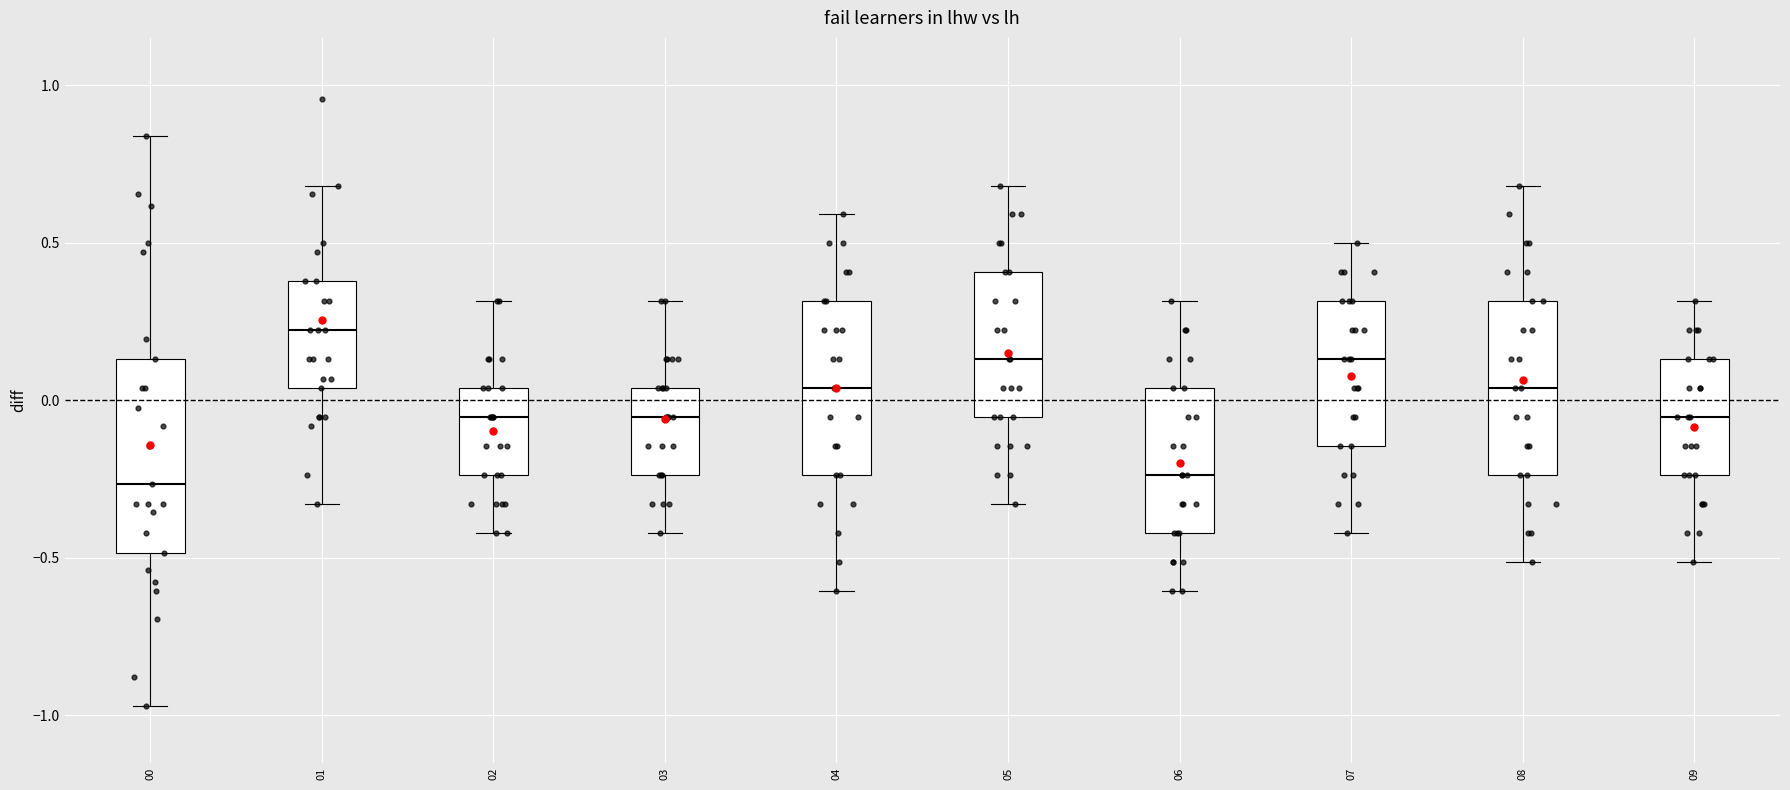

Reading left to right, transcribe this box plot: for each box, give where its median line is, the range the box spans, and where its two whiskers end, as read against the y-axis. The values are not printed on the chart, so give them approximately, as read against the axis.

00: median -0.25, box -0.50 to 0.15, whiskers -0.95 to 0.85
01: median 0.20, box 0.05 to 0.40, whiskers -0.35 to 0.70
02: median -0.05, box -0.25 to 0.05, whiskers -0.40 to 0.30
03: median -0.05, box -0.25 to 0.05, whiskers -0.40 to 0.30
04: median 0.05, box -0.25 to 0.30, whiskers -0.60 to 0.60
05: median 0.15, box -0.05 to 0.40, whiskers -0.35 to 0.70
06: median -0.25, box -0.40 to 0.05, whiskers -0.60 to 0.30
07: median 0.15, box -0.15 to 0.30, whiskers -0.40 to 0.50
08: median 0.05, box -0.25 to 0.30, whiskers -0.50 to 0.70
09: median -0.05, box -0.25 to 0.15, whiskers -0.50 to 0.30